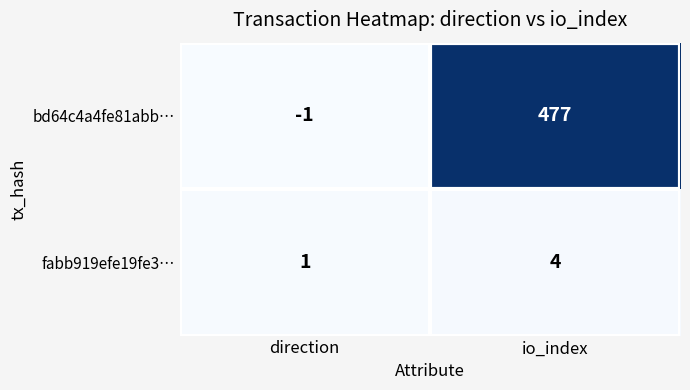

What is the difference between the maximum and minimum values in the bd64c4a4fe81abb… series?

478